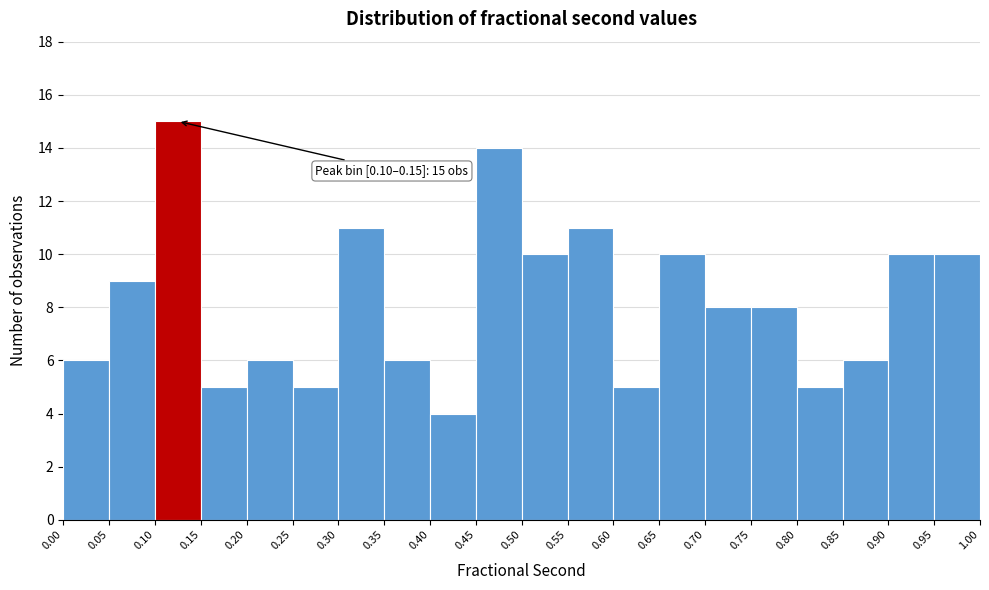

Which range on the x-axis has the tallest bar?

0.10 to 0.15